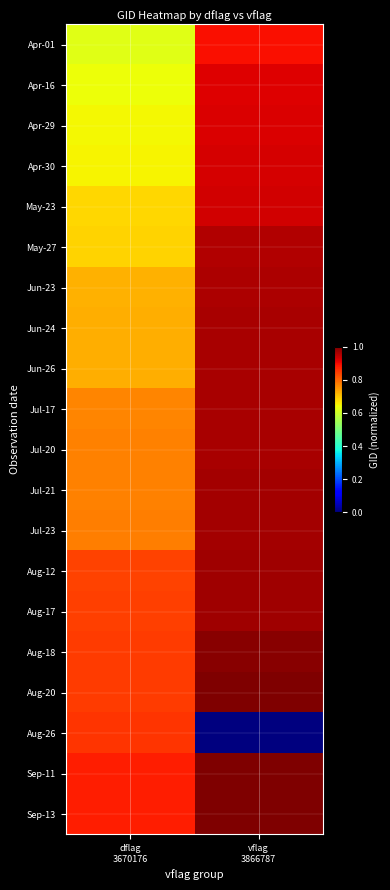

At which category is the sum across all series the highest?

vflag
3866787